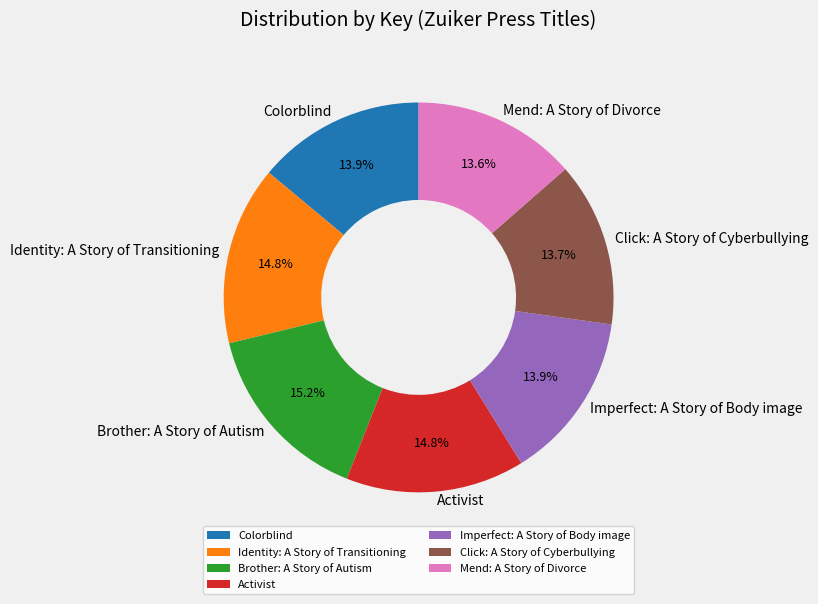

Count the number of slices in the pie.

7